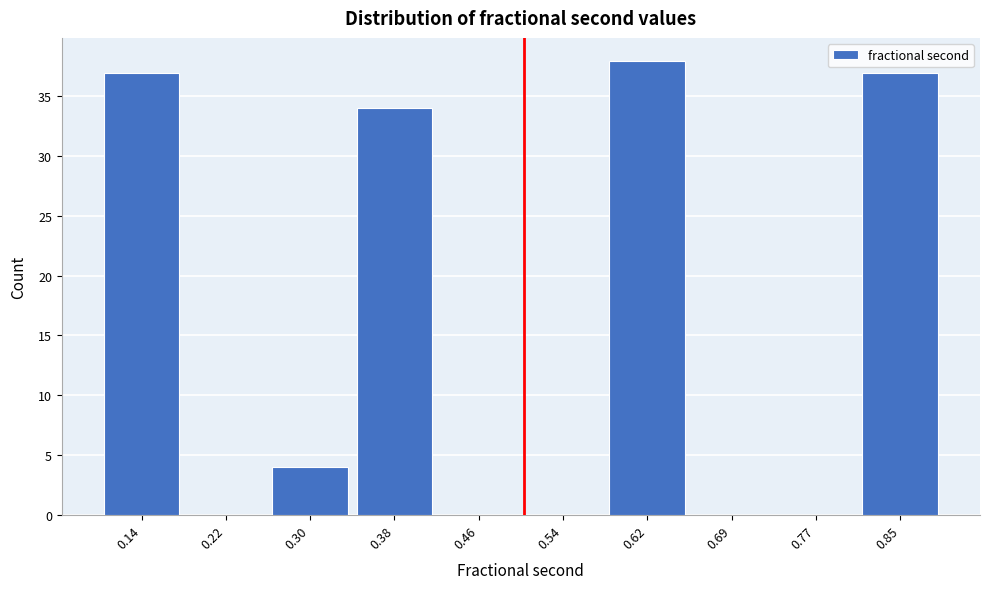

Reading left to right, transcribe this chart: for each bar, give the range it covers on the x-axis and its height. Neither the bar edges nor the heights are printed on the chart, so give them approximately, as read against the axes.

0.10 to 0.18: 37
0.18 to 0.26: 0
0.26 to 0.34: 4
0.34 to 0.42: 34
0.42 to 0.50: 0
0.50 to 0.58: 0
0.58 to 0.66: 38
0.66 to 0.73: 0
0.73 to 0.81: 0
0.81 to 0.89: 37